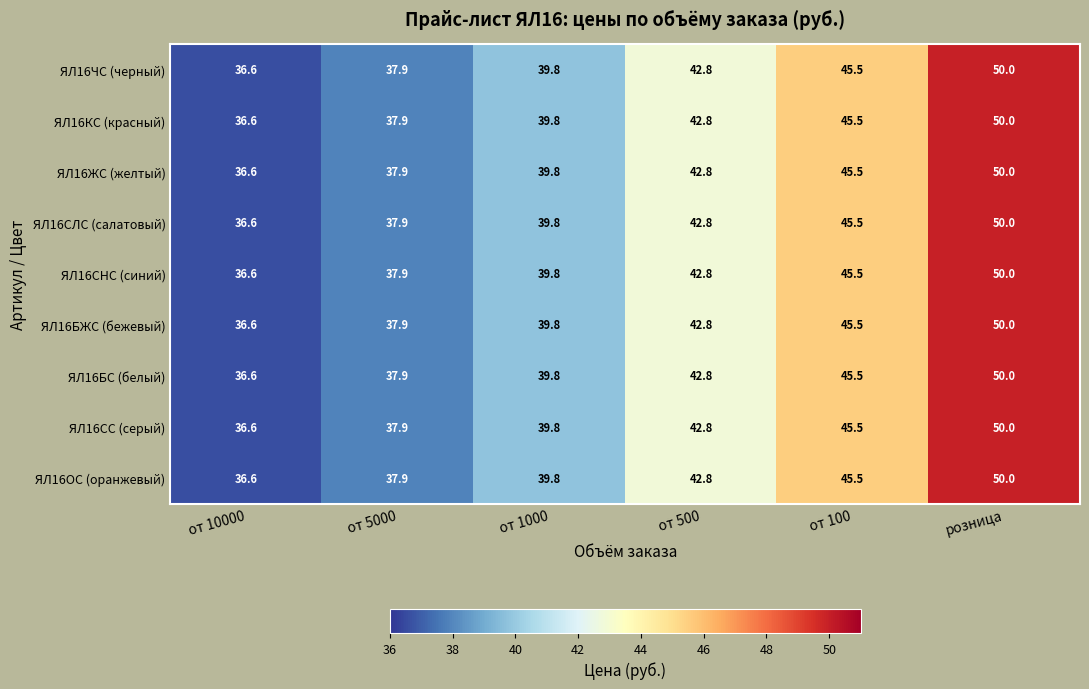

What is the sum of the ЯЛ16СЛС (салатовый) values at от 1000 and от 500?

82.6